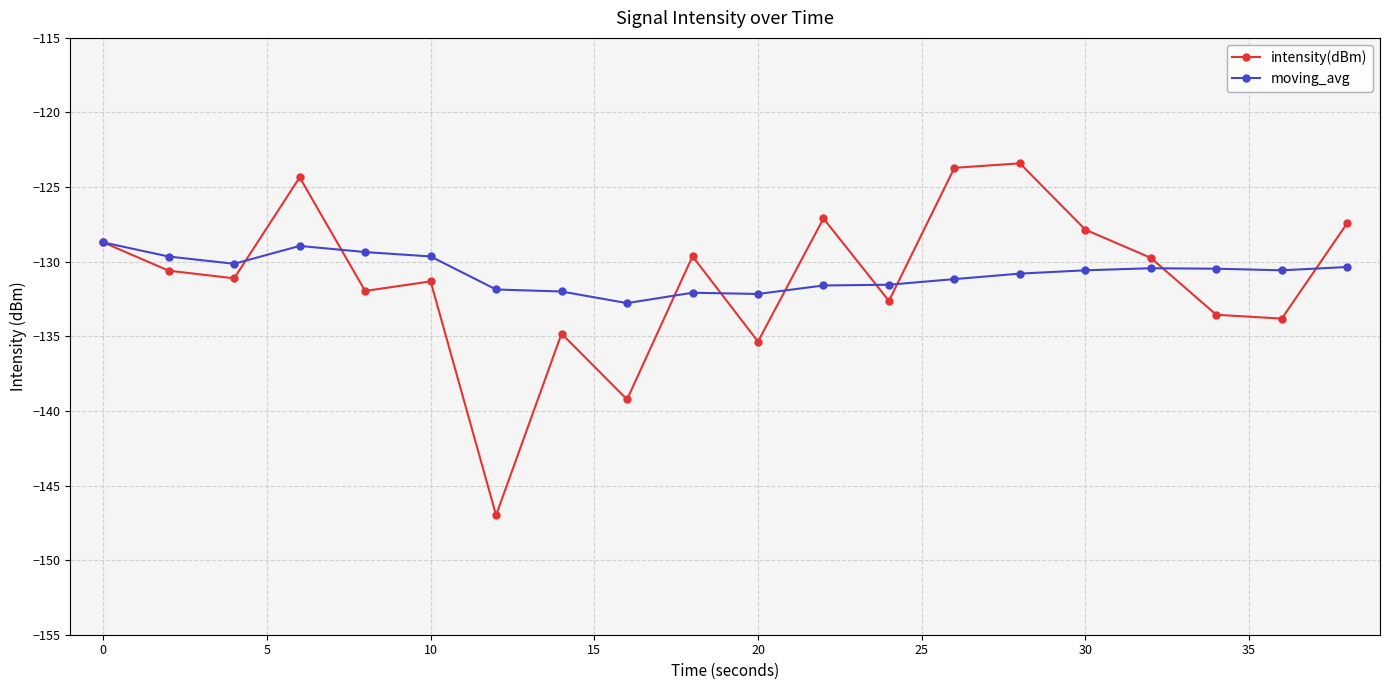

What is the value of the moving_avg point at the 8th from the left?

-132.0